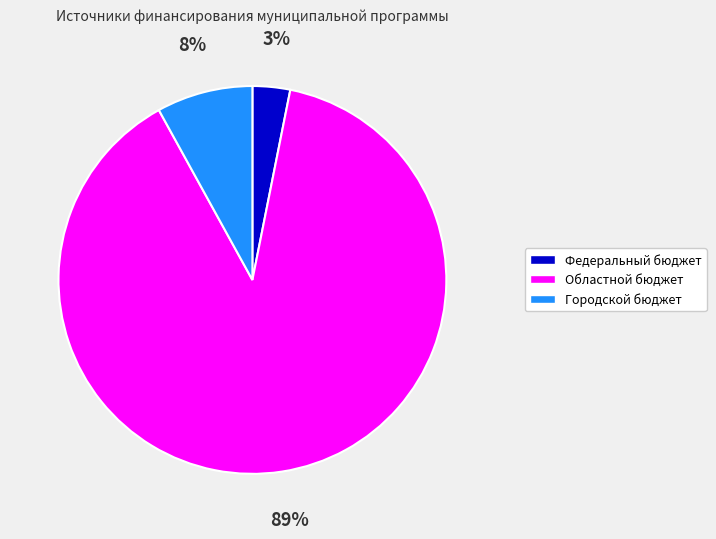

Is there a majority slice in this chart?

Yes